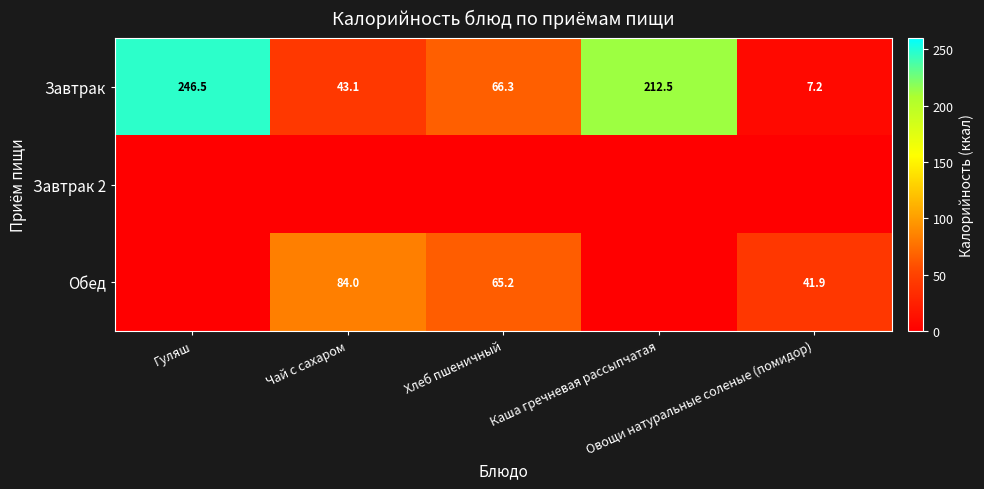

What is the minimum value for Завтрак?

7.2